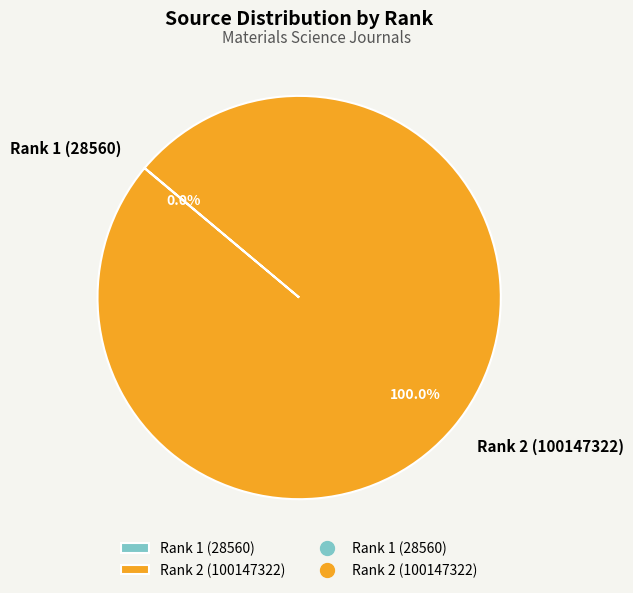

What is the majority slice?

Rank 2 (100147322)